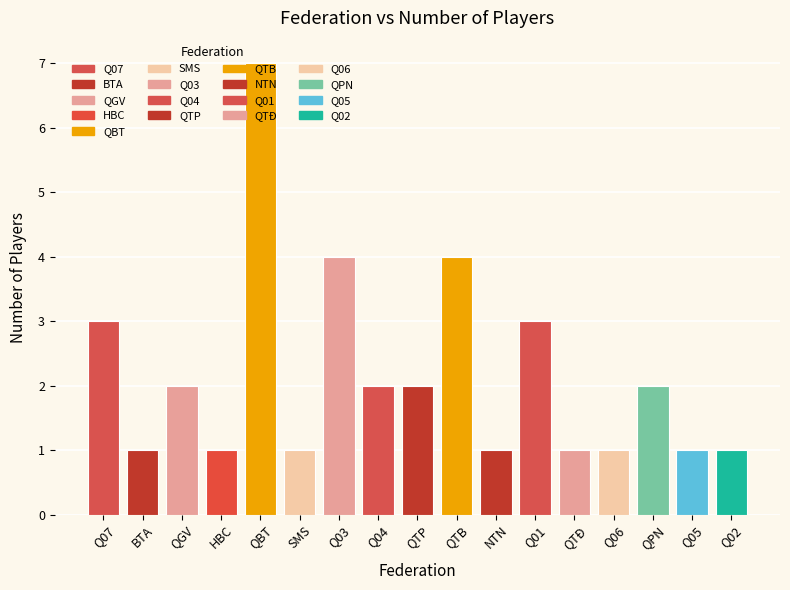

How many data points does each series have?

17